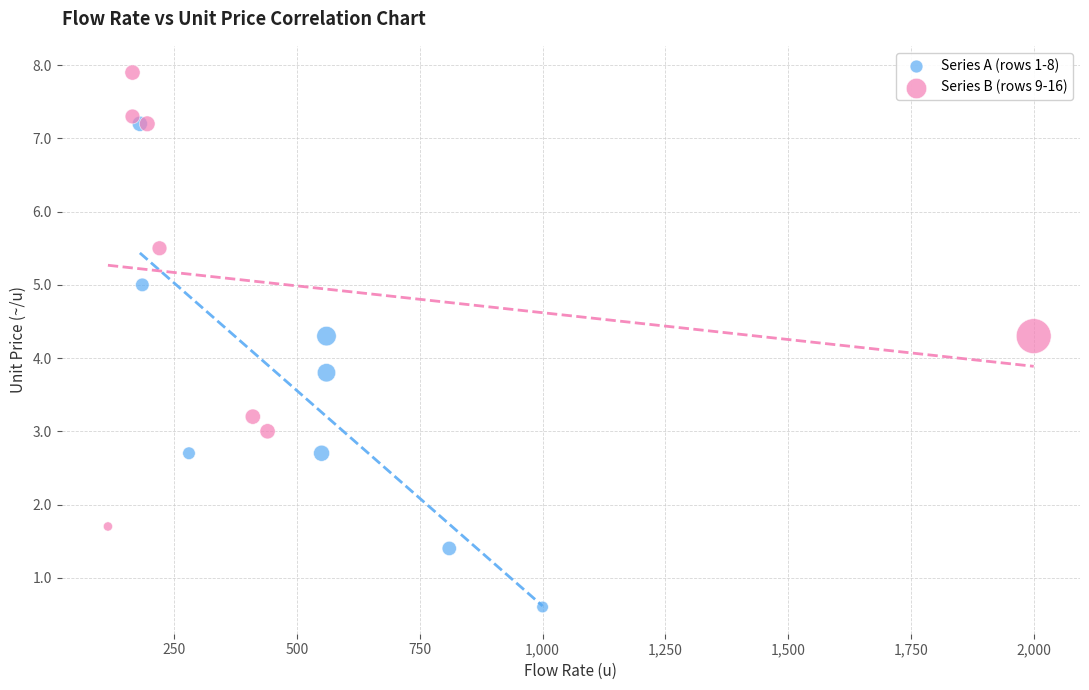

What are all the series names shown in the legend?

Series A (rows 1-8), Series B (rows 9-16)